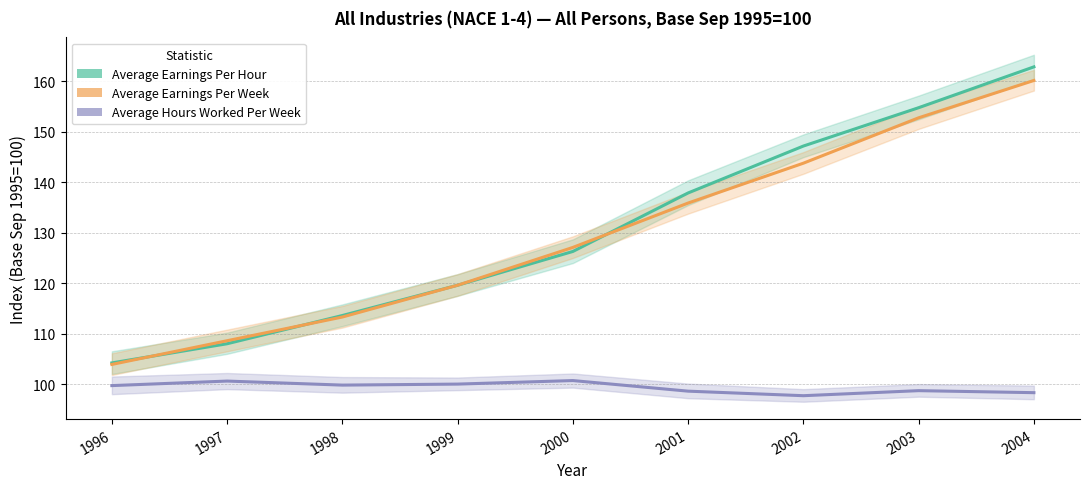

What is the minimum value for Average Earnings Per Week?

103.9